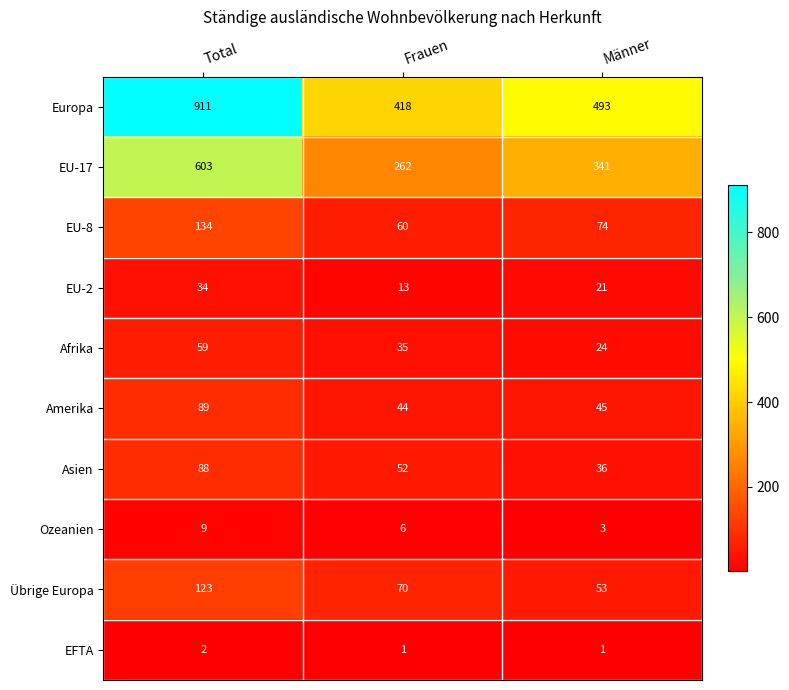

Reading right to left, list all the values displayed in this chart.

Europa: 493	418	911
EU-17: 341	262	603
EU-8: 74	60	134
EU-2: 21	13	34
Afrika: 24	35	59
Amerika: 45	44	89
Asien: 36	52	88
Ozeanien: 3	6	9
Übrige Europa: 53	70	123
EFTA: 1	1	2